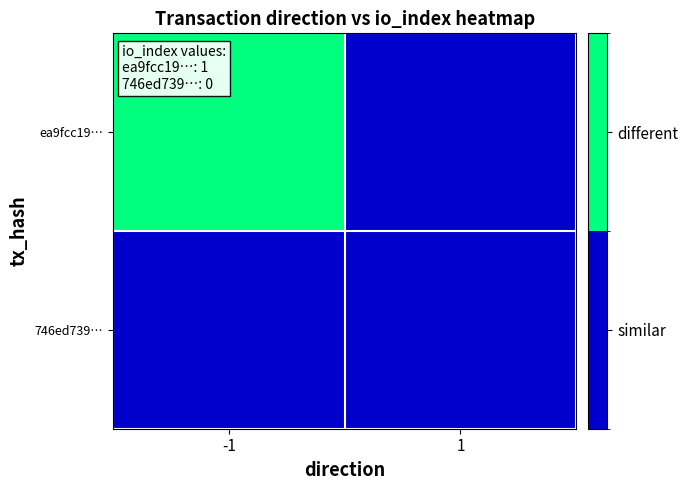

Reading left to right, transcribe all the data shown in this chart.

ea9fcc19…: -1=1	1=0
746ed739…: -1=0	1=0